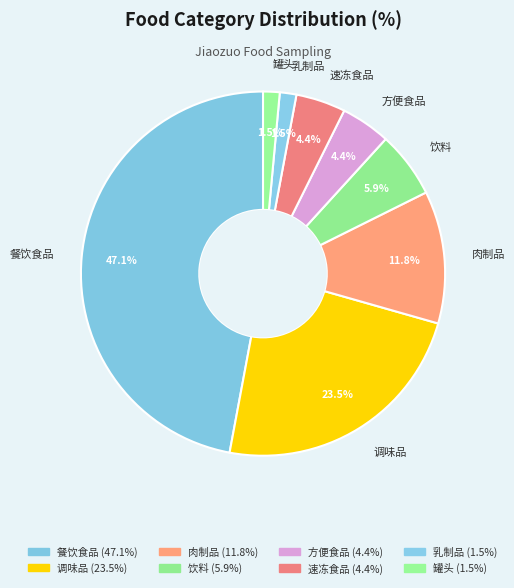

Count the number of slices in the pie.

8